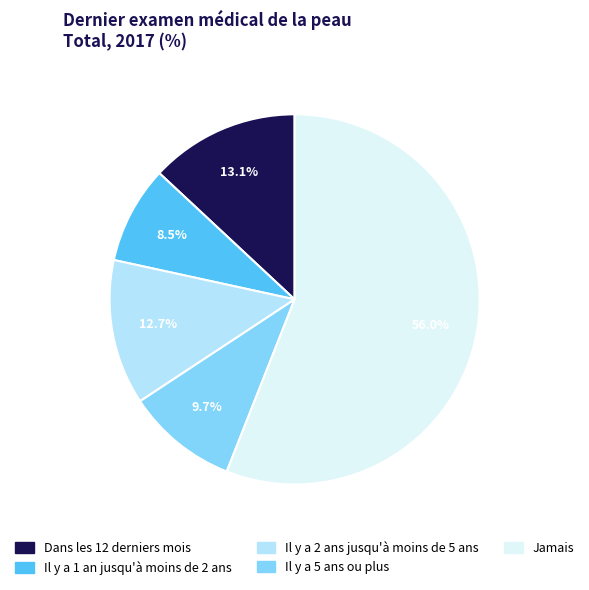

Is it true that Il y a 2 ans jusqu'à moins de 5 ans is 1% of the pie?

False